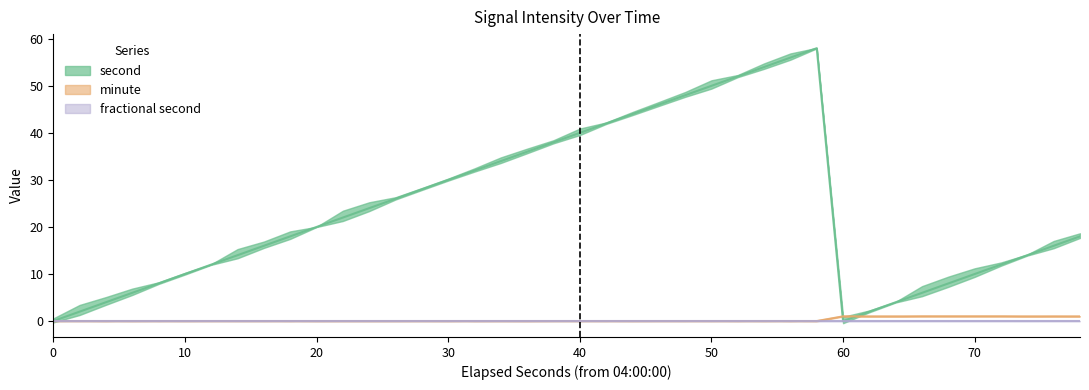

How many data points does each series have?

40